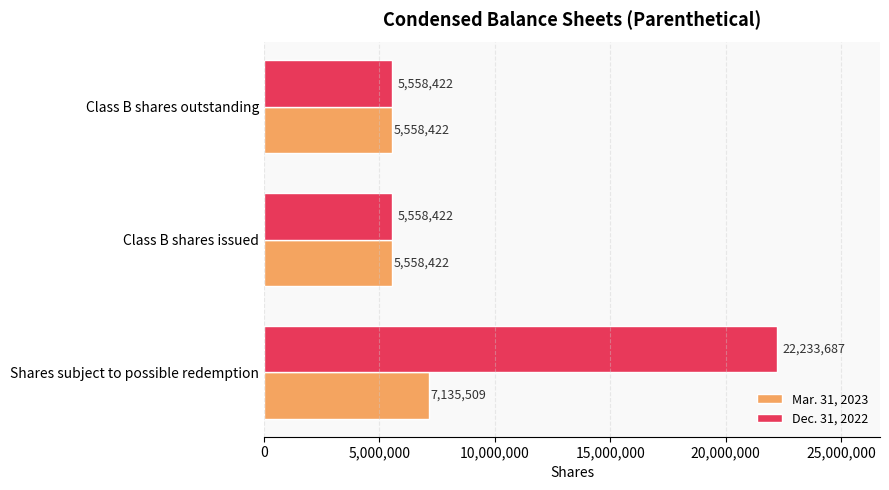

At how many categories does at least one series exceed 18246228?

1